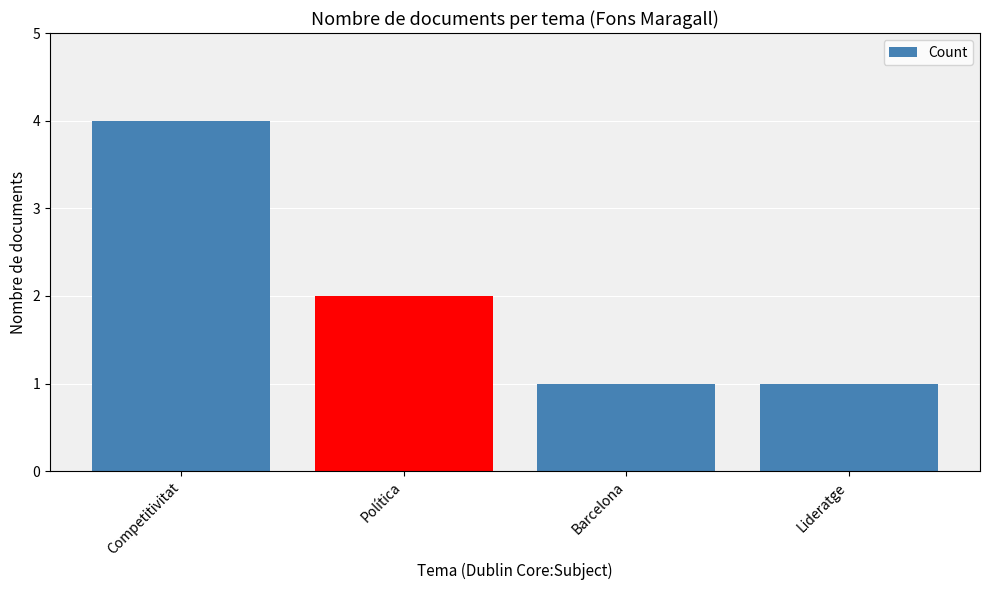

True or false: the data shows 4 at Competitivitat.

True